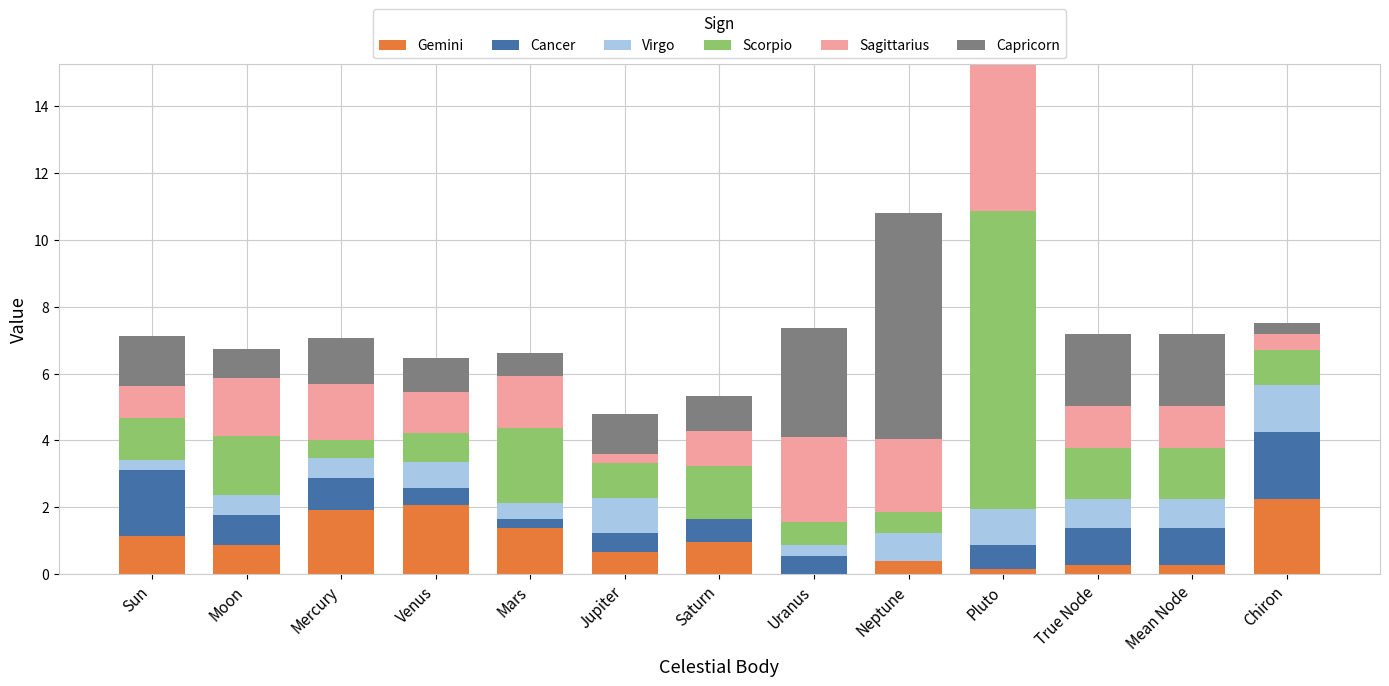

What is the highest value of the Gemini series?

2.3